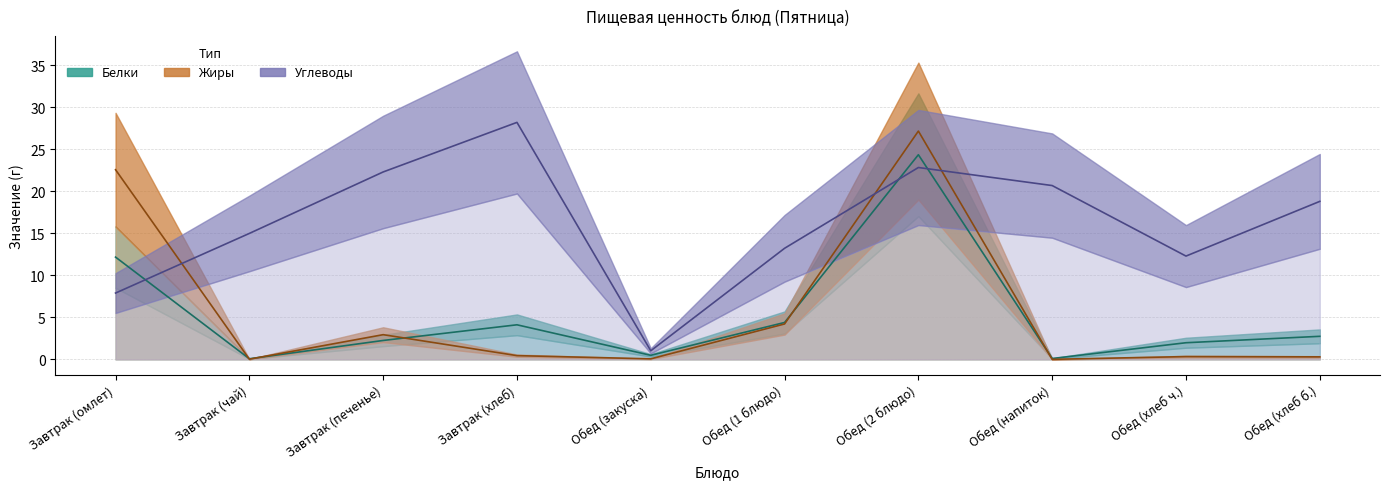

Which series has the largest total across all categories?

Углеводы